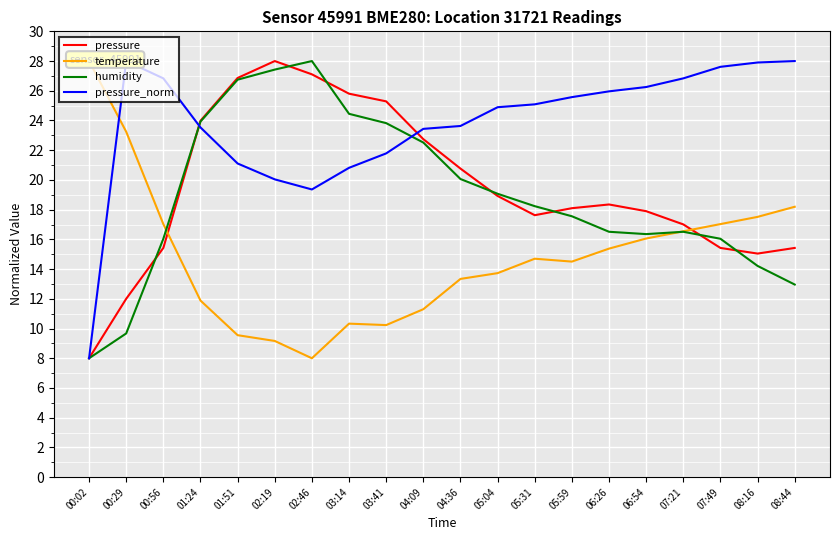

How many data points in temperature are less than 14?

9